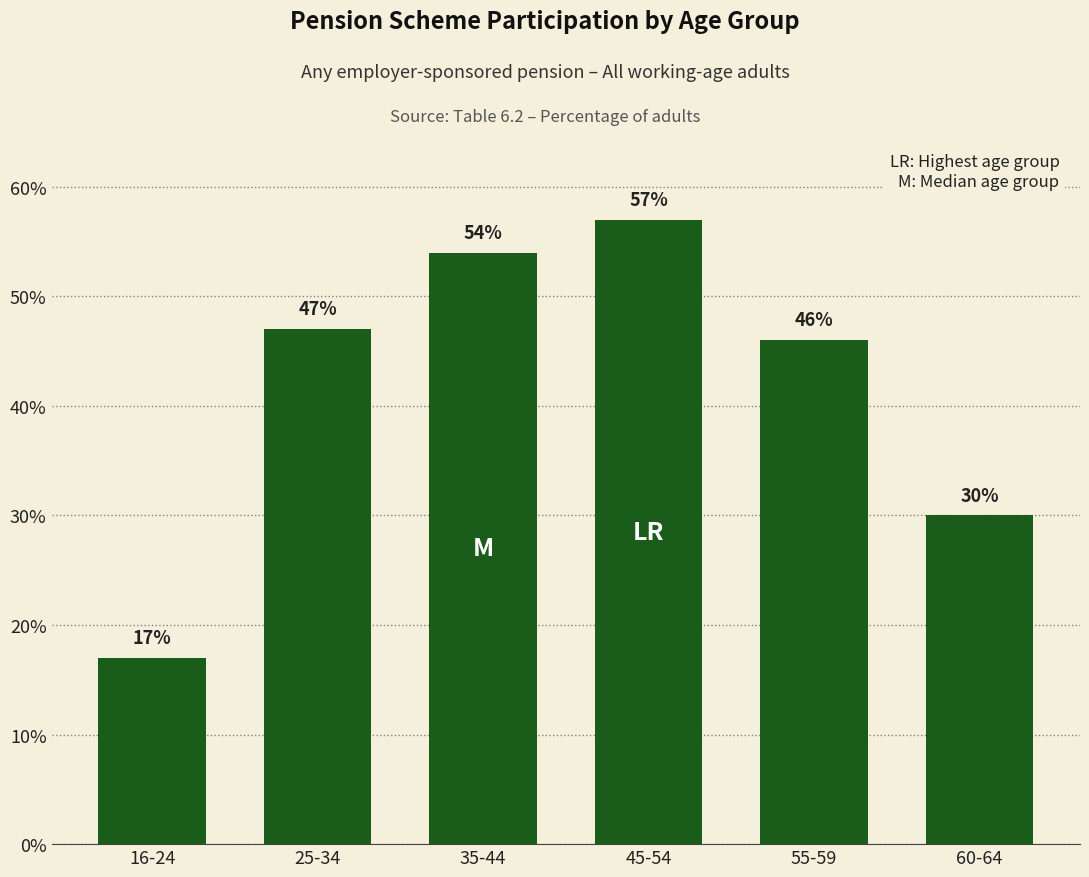

Reading left to right, extract all data points from this chart.

17	47	54	57	46	30